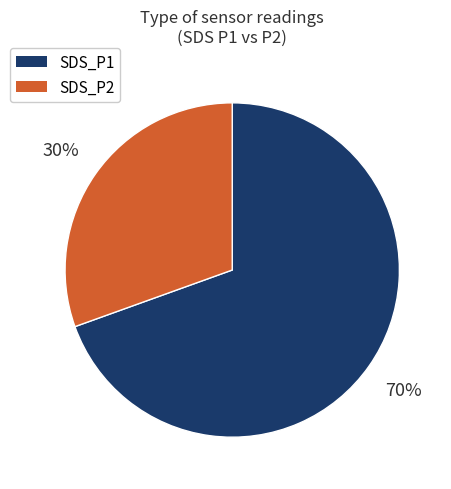

Is SDS_P2 the majority of the pie?

No